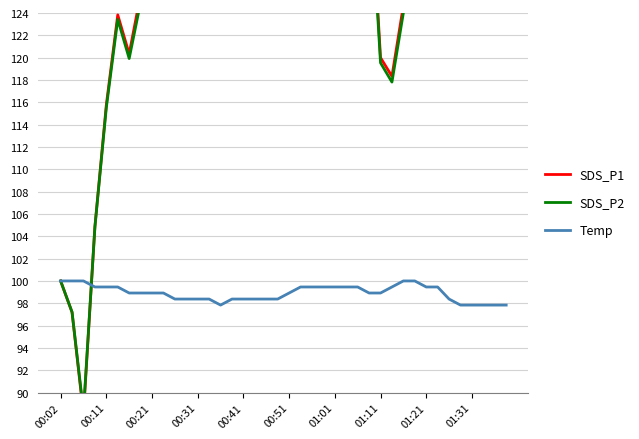

The Temp series shows 99.5 at 01:01. True or false?

True